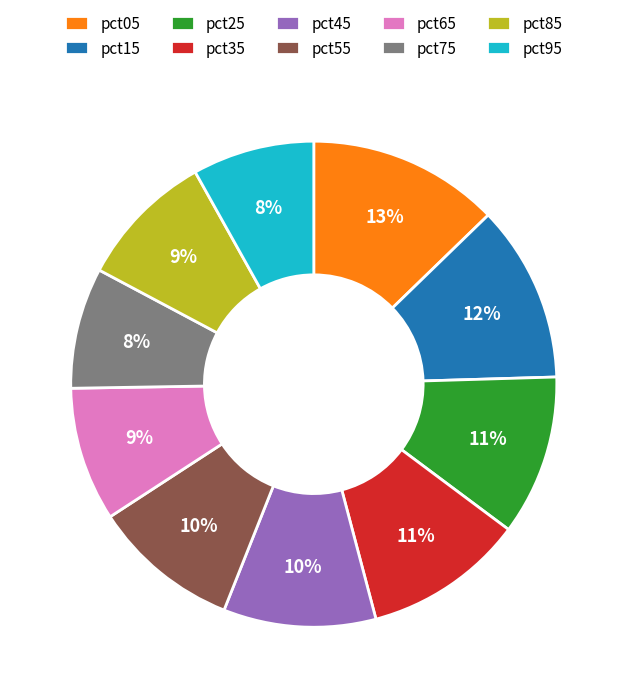

To the nearest percent, what percentage of the pie is pct65?

9%